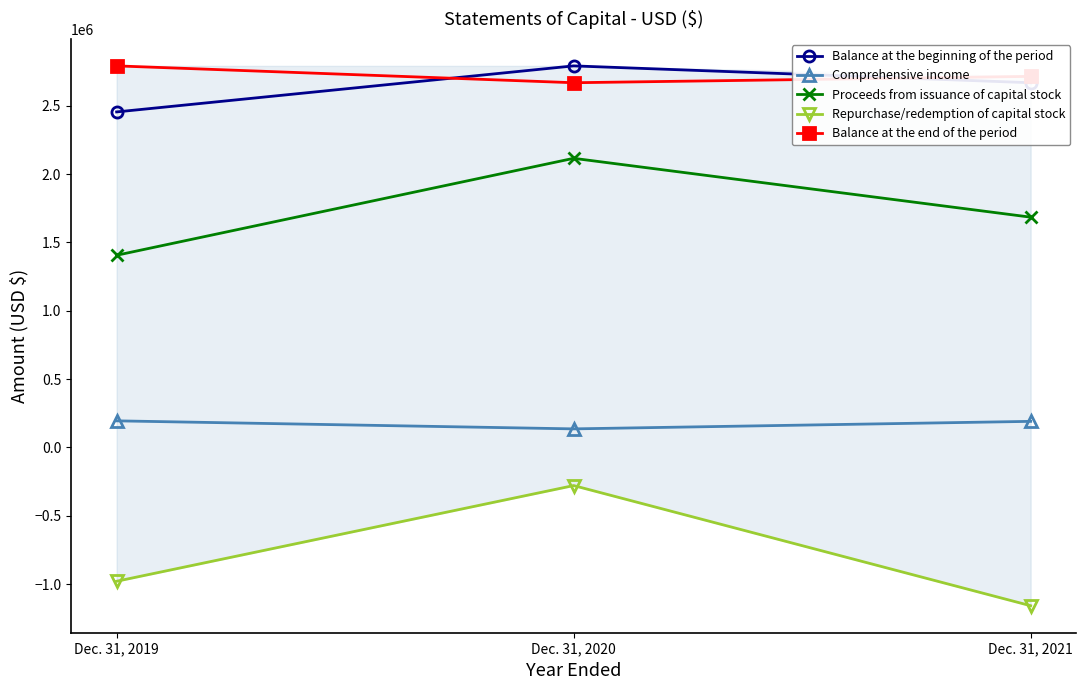

What is the total value across all series at Dec. 31, 2020?

7430086